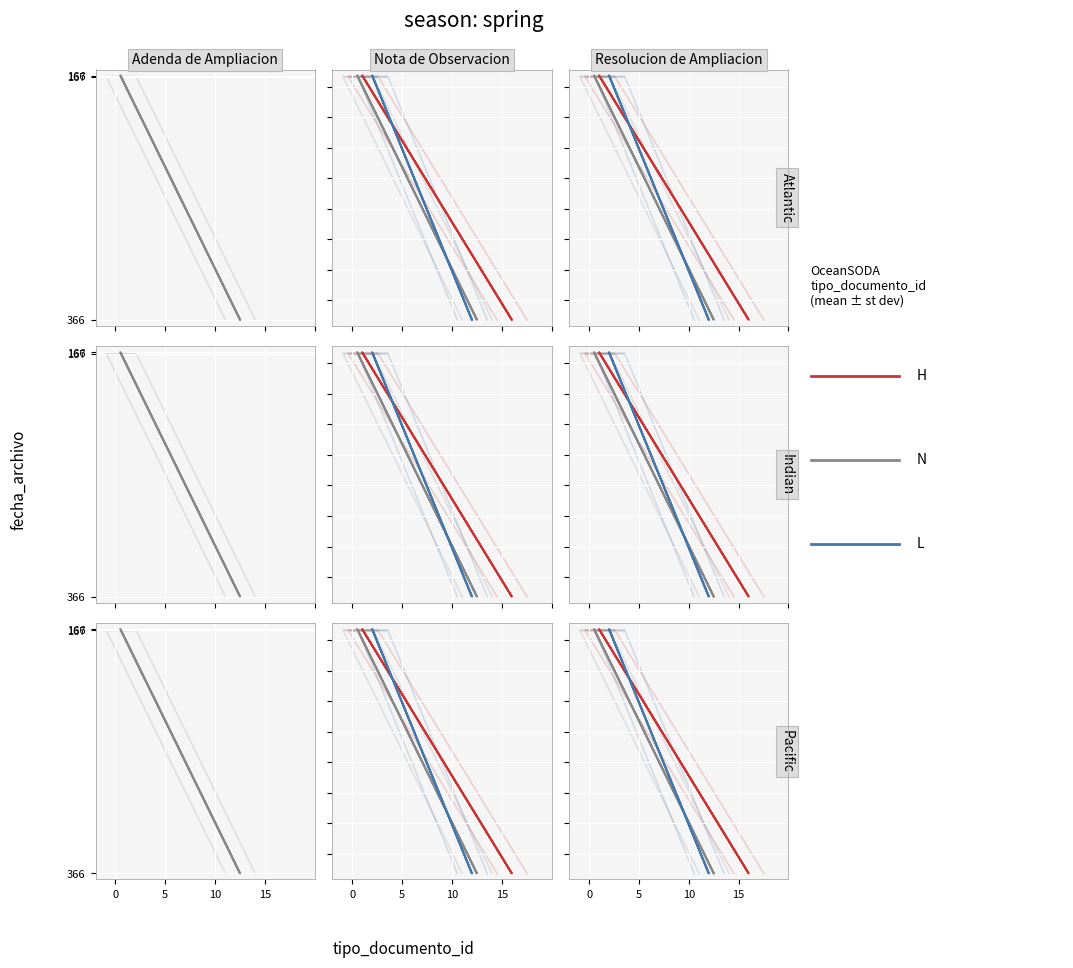

What is the total value across all series at 5?

1.2